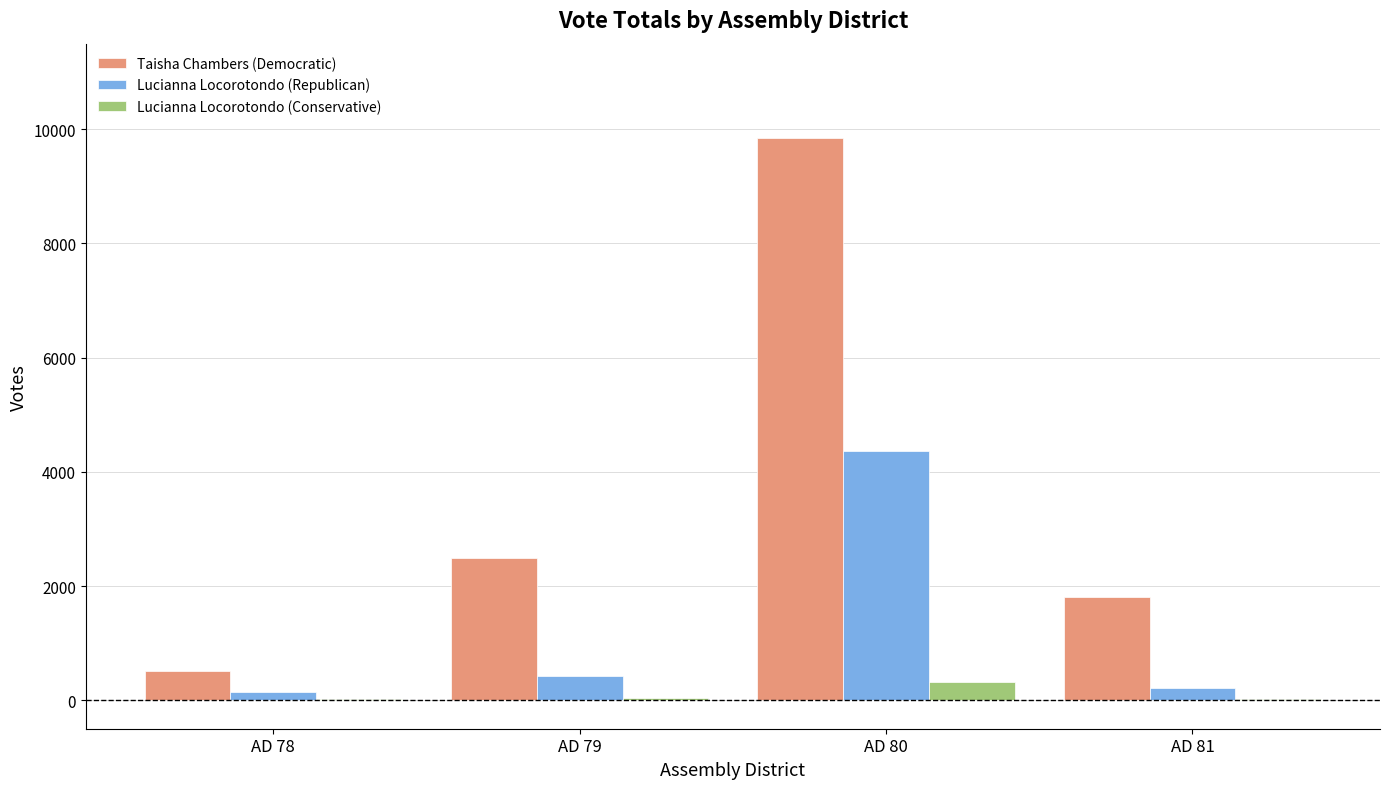

At which category is the sum across all series the highest?

AD 80